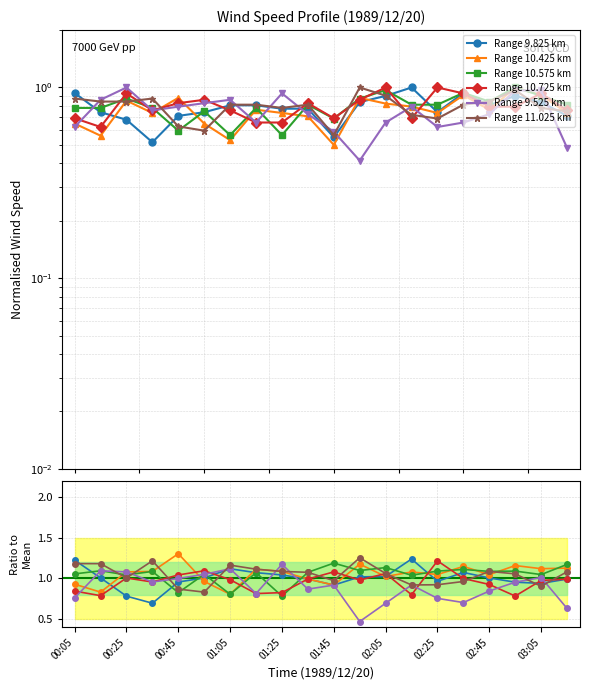

Which series has the largest total across all categories?

Range 10.725 km